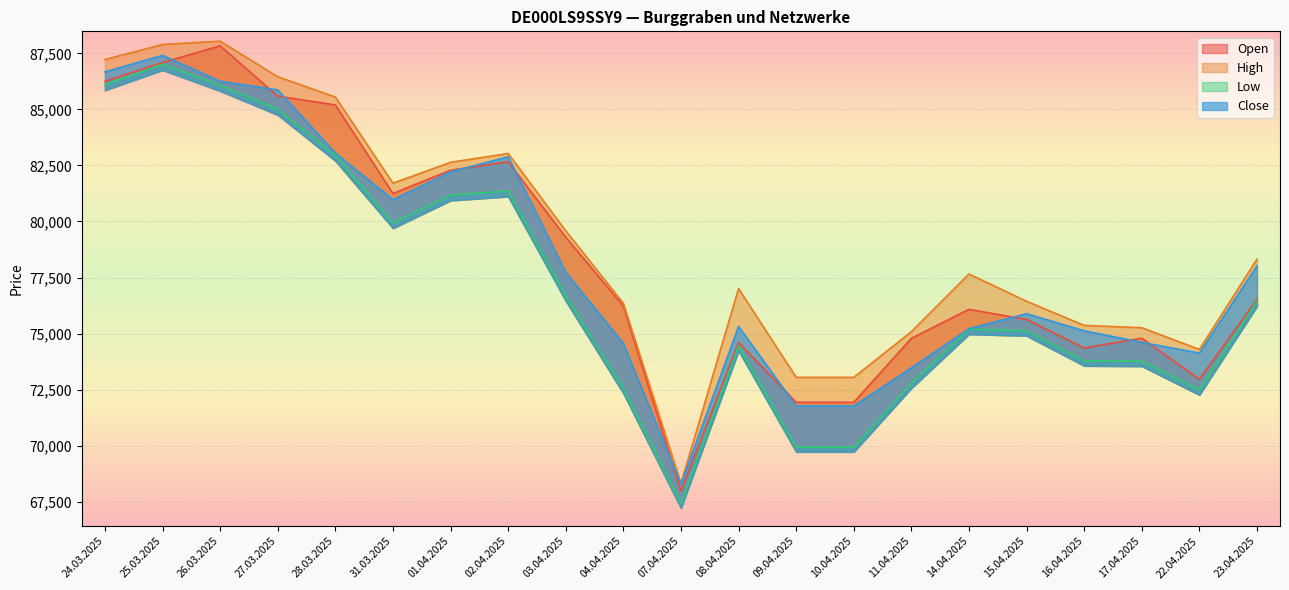

What is the total value across all series at 17.04.2025?

298428